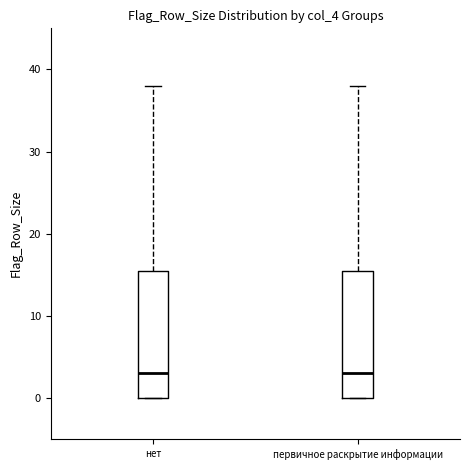

Reading left to right, transcribe this box plot: for each box, give where its median line is, the range the box spans, and where its two whiskers end, as read against the y-axis. The values are not printed on the chart, so give them approximately, as read against the axis.

нет: median 3, box 0 to 16, whiskers 0 to 38
первичное раскрытие информации: median 3, box 0 to 16, whiskers 0 to 38